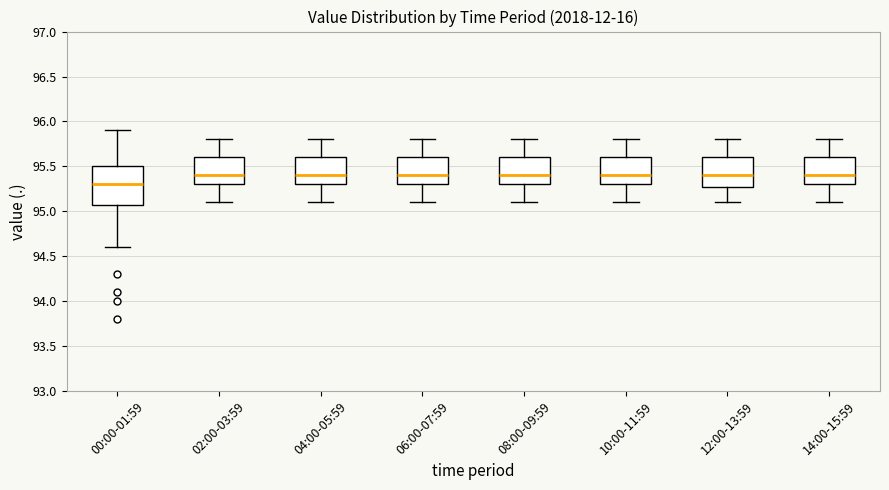

Where does the median line of the box for 14:00-15:59 sit on the y-axis? The values are not printed on the chart, so give them approximately, as read against the axis.

95.4